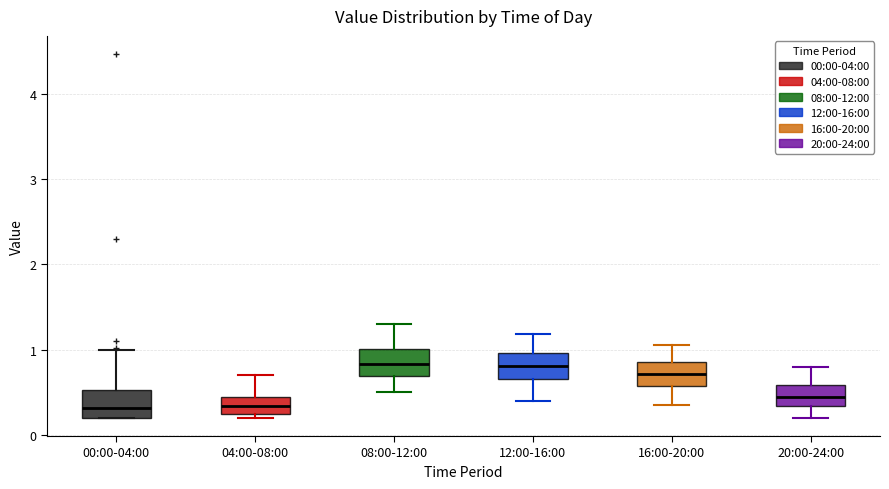

Where does the median line of the box for 12:00-16:00 sit on the y-axis? The values are not printed on the chart, so give them approximately, as read against the axis.

0.8